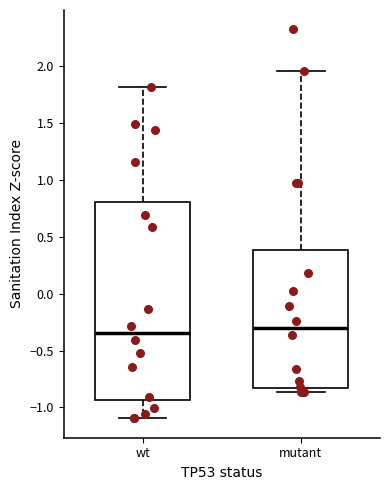

Reading left to right, transcribe this box plot: for each box, give where its median line is, the range the box spans, and where its two whiskers end, as read against the y-axis. The values are not printed on the chart, so give them approximately, as read against the axis.

wt: median -0.35, box -0.95 to 0.80, whiskers -1.10 to 1.80
mutant: median -0.30, box -0.85 to 0.40, whiskers -0.85 (just below the box's lower edge) to 1.95